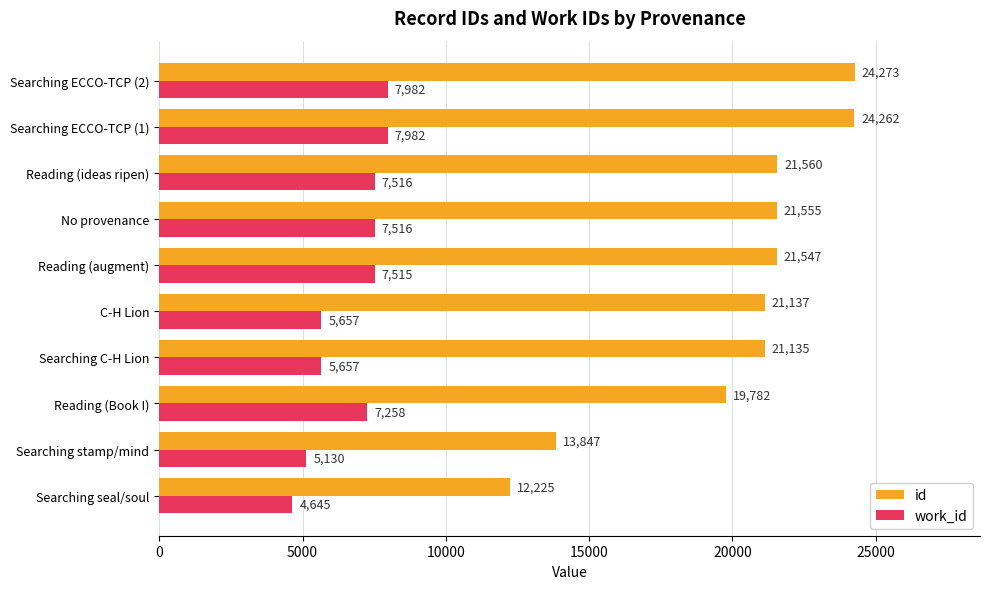

Rank the series by their maximum value, from highest to lowest.

id, work_id